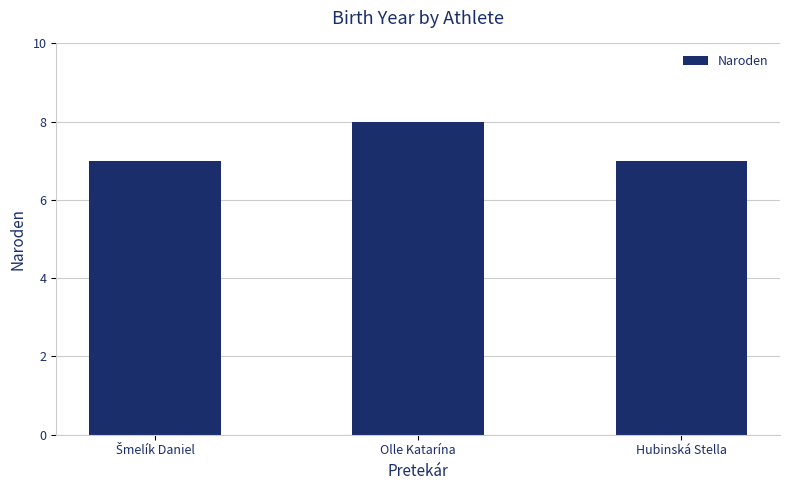

What is the minimum value shown in the chart?

7